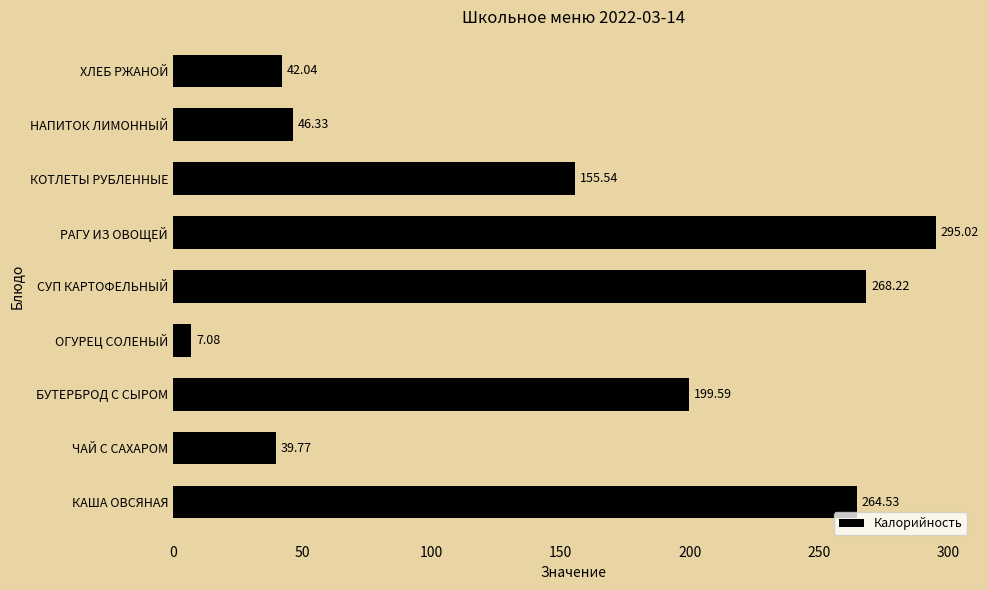

Between СУП КАРТОФЕЛЬНЫЙ and ХЛЕБ РЖАНОЙ, which is larger?

СУП КАРТОФЕЛЬНЫЙ